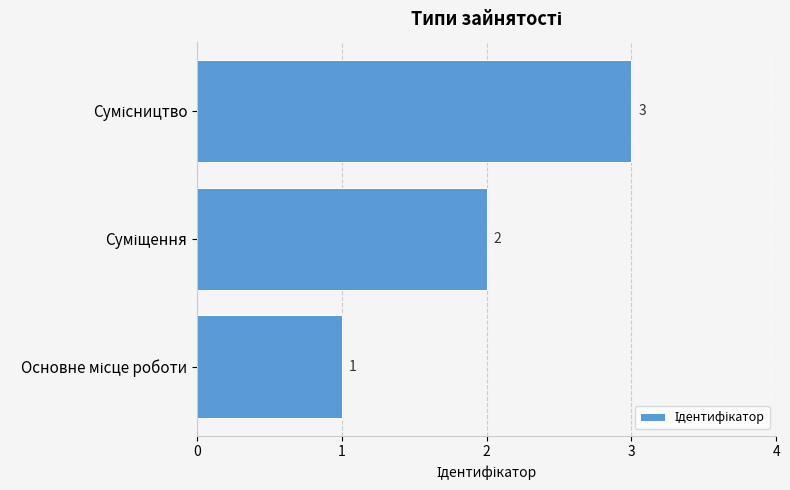

Count the values in the range 1 to 3.

3